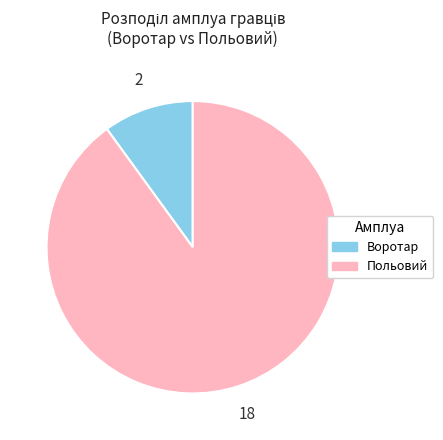

How many segments does this pie chart have?

2